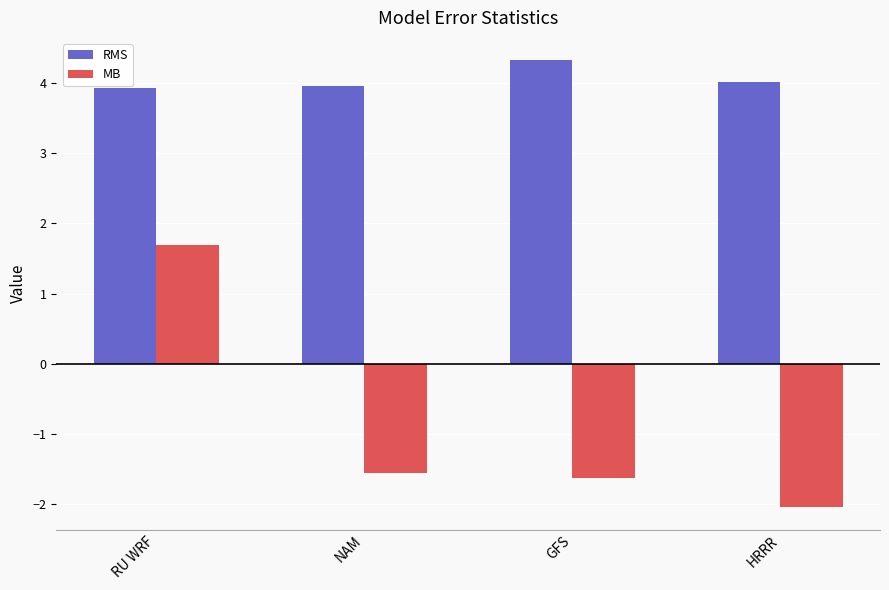

Which series has the largest total across all categories?

RMS